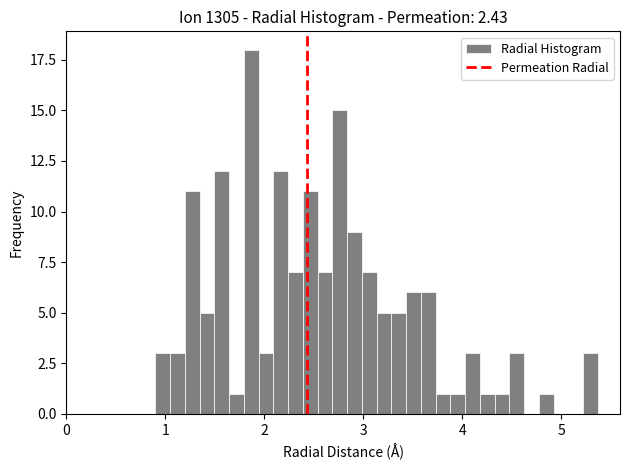

Around what value on the x-axis is the tallest bar? Give the approximate position of its centre, as read against the axis.

1.9